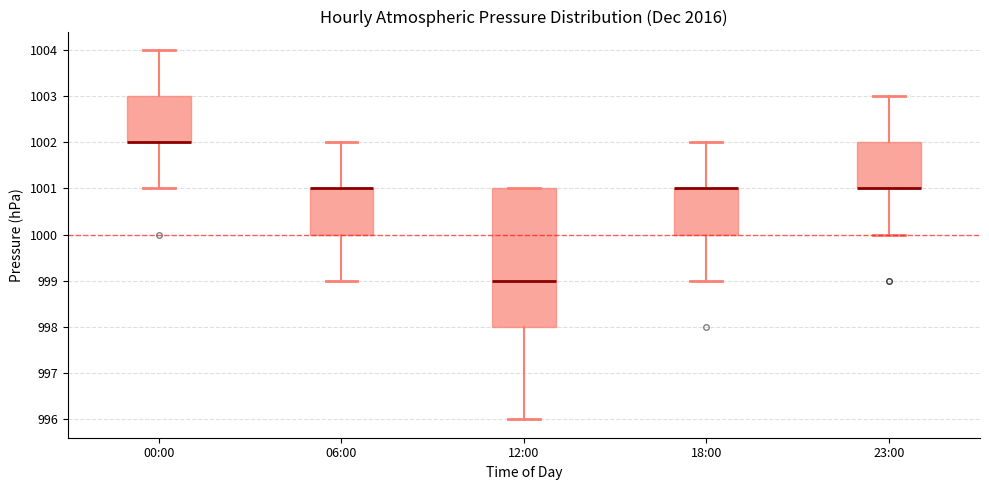

Where does the upper whisker of the box for 23:00 end on the y-axis? The values are not printed on the chart, so give them approximately, as read against the axis.

1003